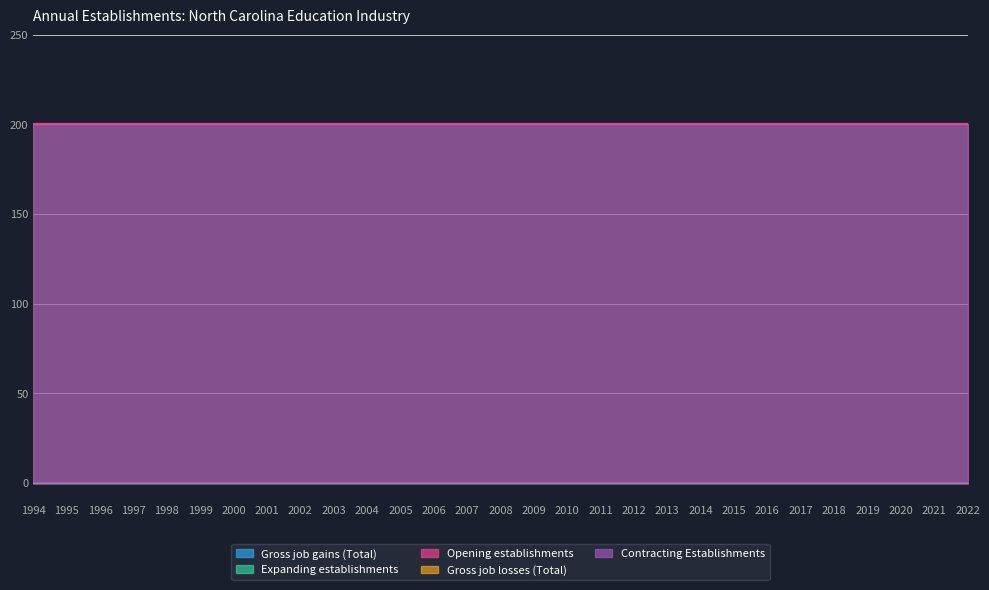

List the labels in order of Opening establishments value, smallest first.

1994, 1995, 1996, 1997, 1998, 1999, 2000, 2001, 2002, 2003, 2004, 2005, 2006, 2007, 2008, 2009, 2010, 2011, 2012, 2013, 2014, 2015, 2016, 2017, 2018, 2019, 2020, 2021, 2022